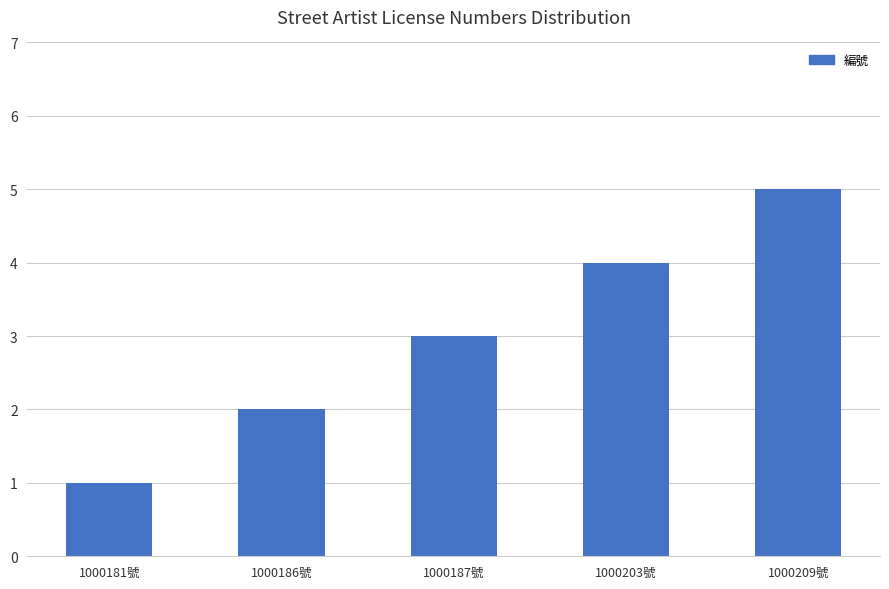

True or false: the data shows 3 at 1000187號.

True